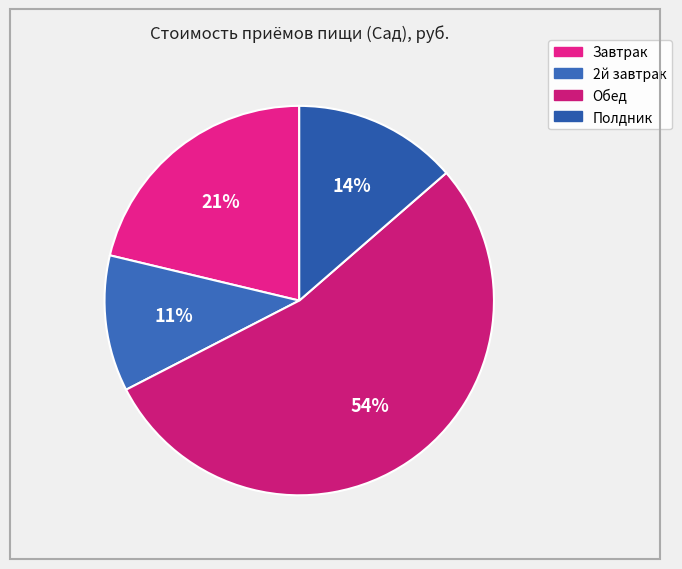

How many slices are in this pie chart?

4